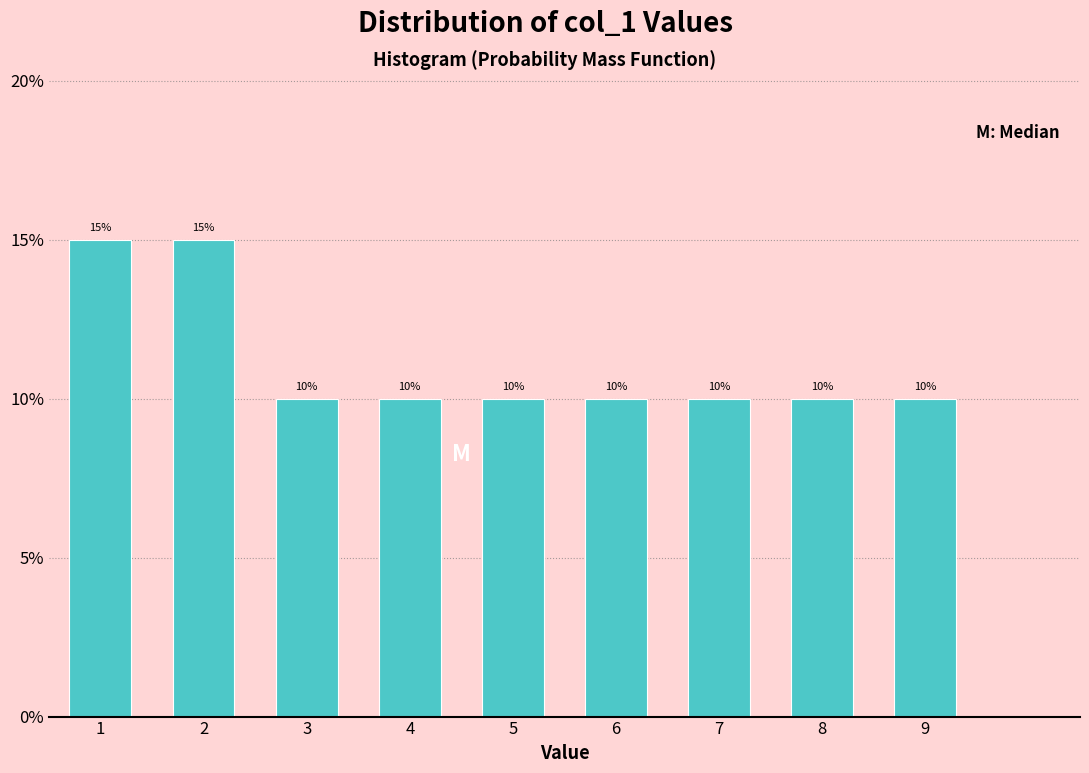

Are the bars horizontal?

No